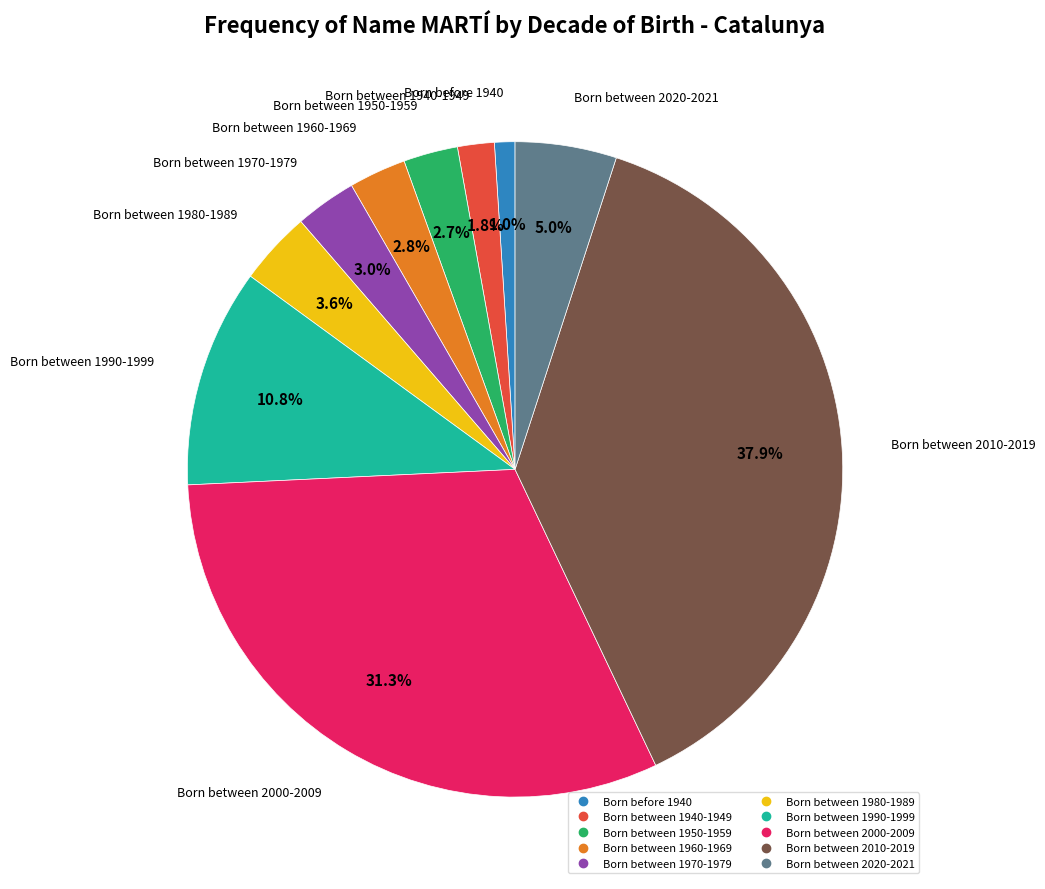

What is the smallest slice in the pie chart?

Born before 1940